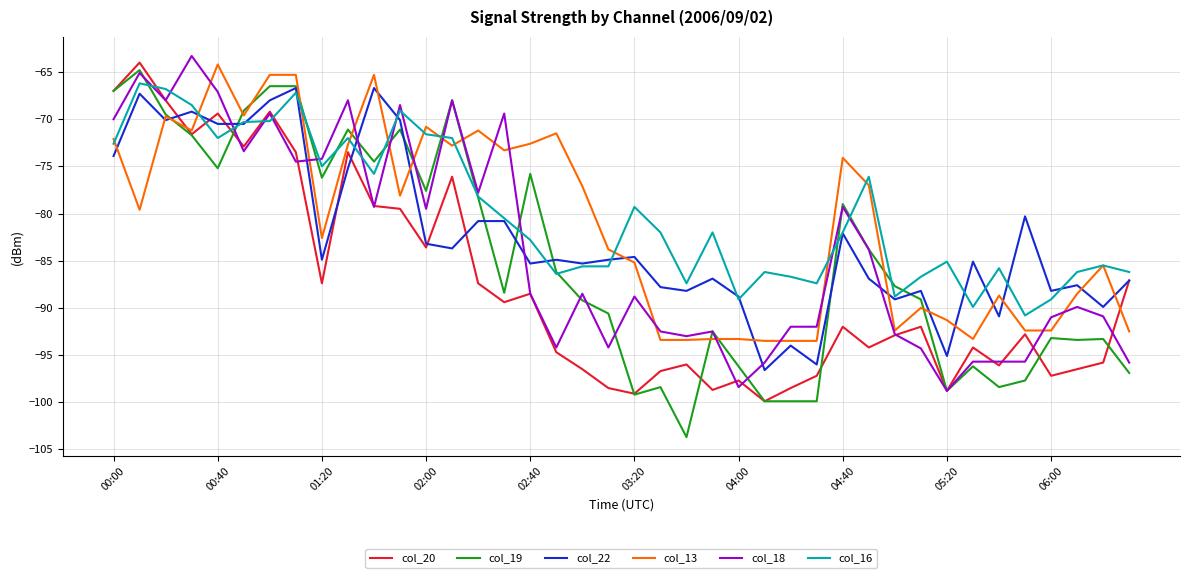

True or false: col_18 and col_22 intersect in this chart.

True